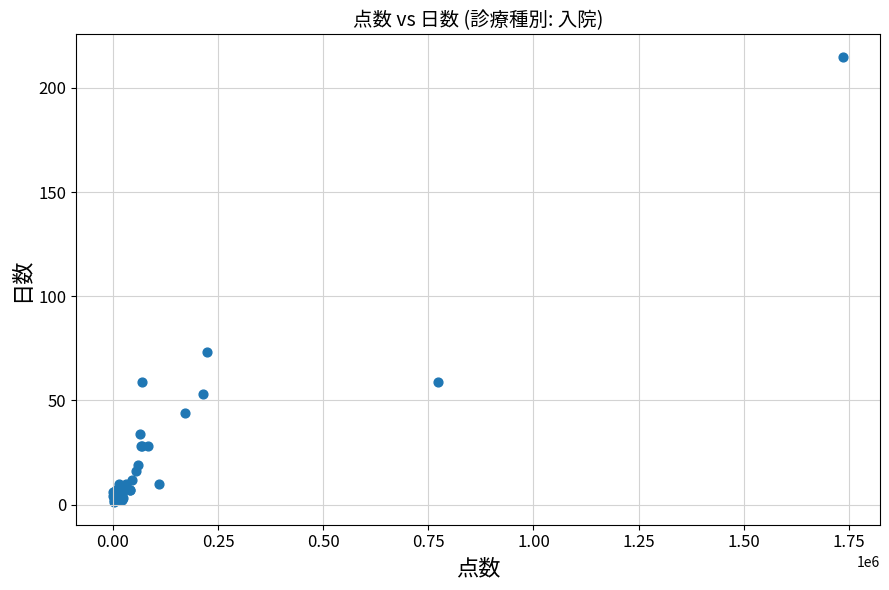

What Y value in the scatter plot is closest to 108?

73